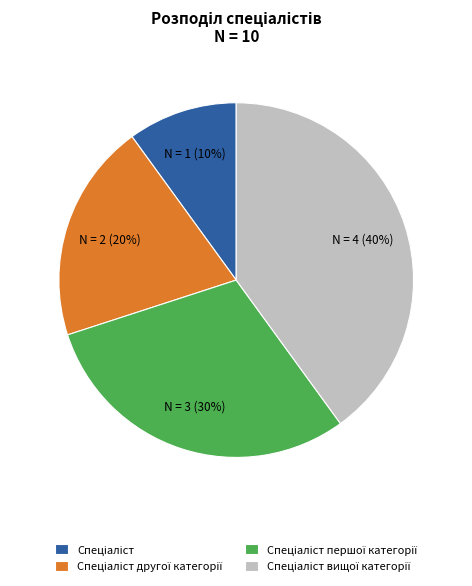

How many segments does this pie chart have?

4